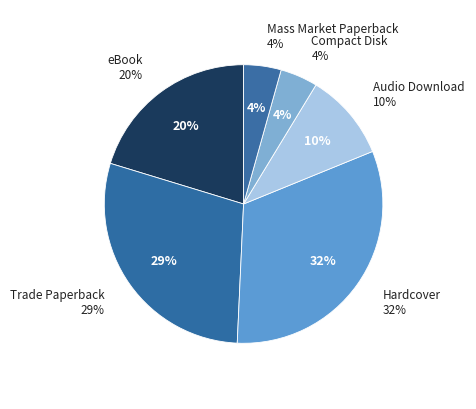

Rank the categories by value from lowest to highest.

Compact Disk, Mass Market Paperback, Audio Download, eBook, Trade Paperback, Hardcover